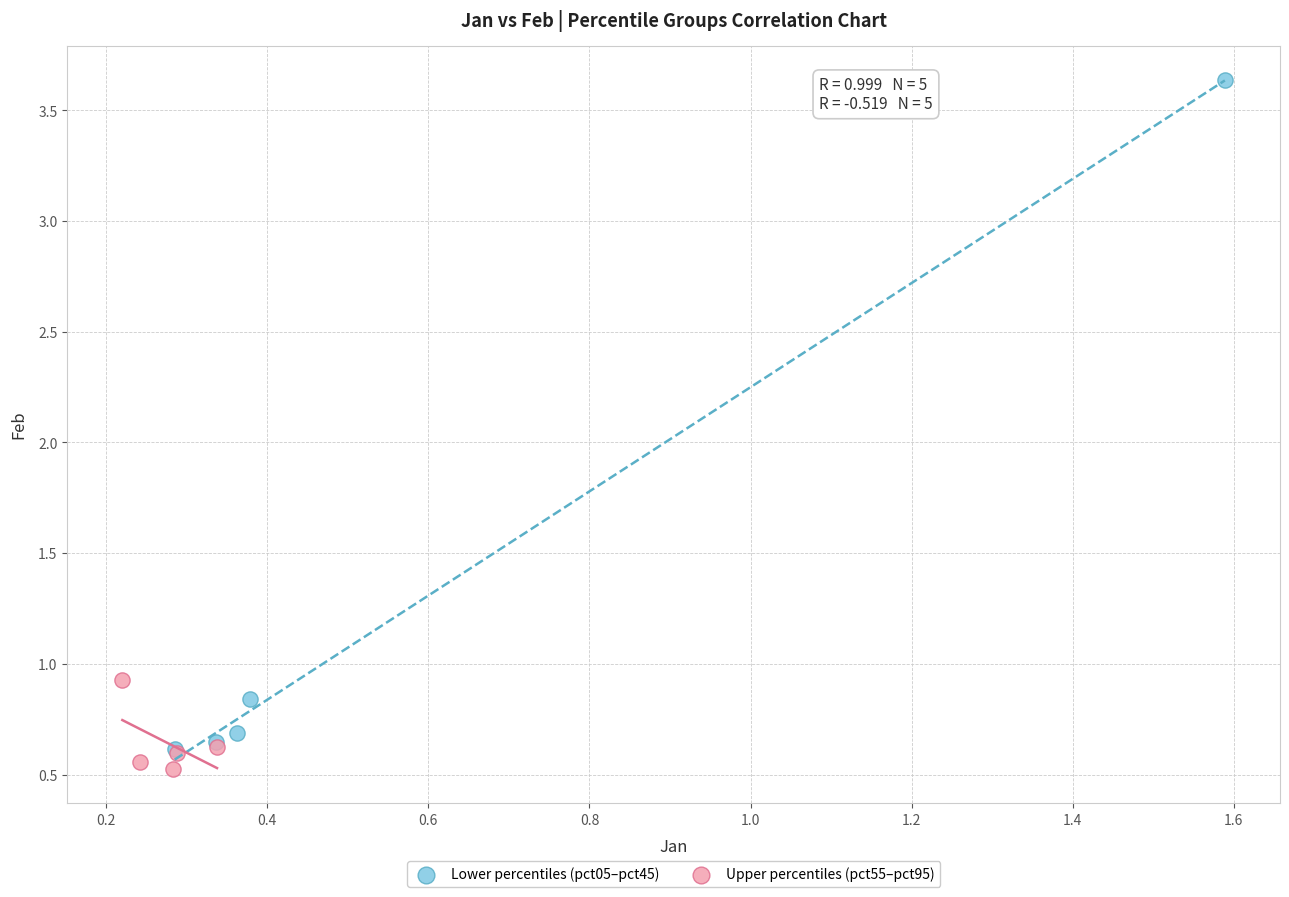

Which series has the widest spread of Y values?

Lower percentiles (pct05–pct45)